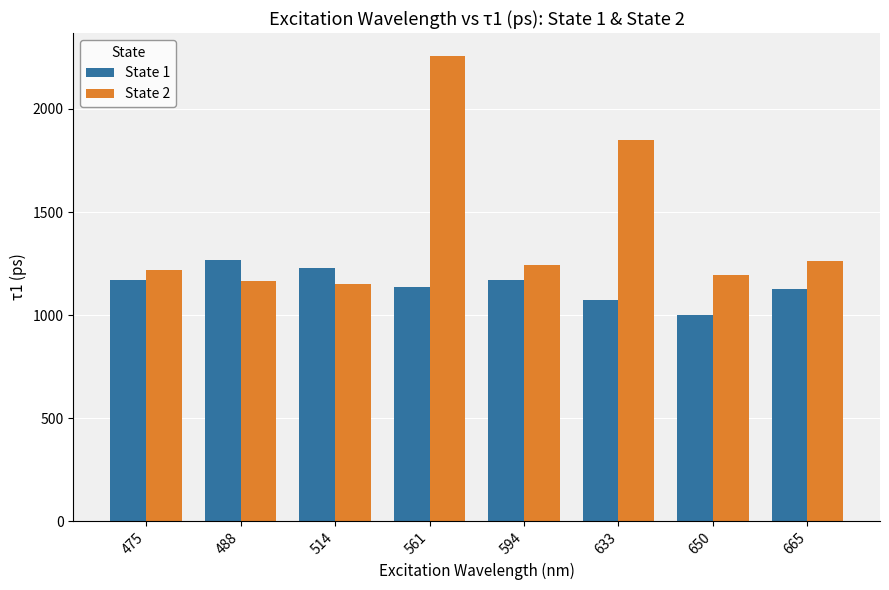

What is the value of the State 1 bar at the 7th from the left?

998.8